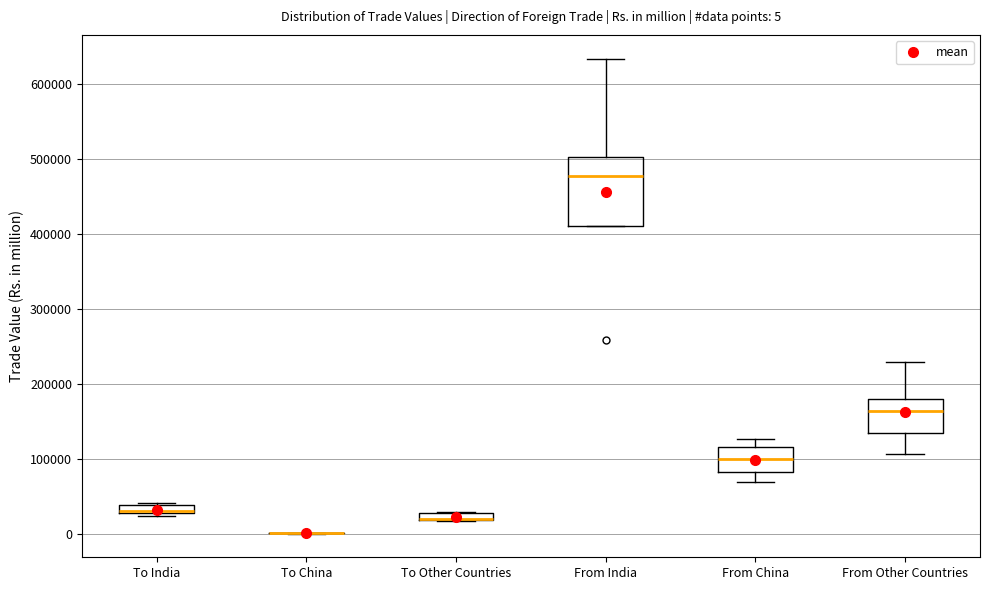

Which box is the tallest, from its lower edge to its upper edge?

From India